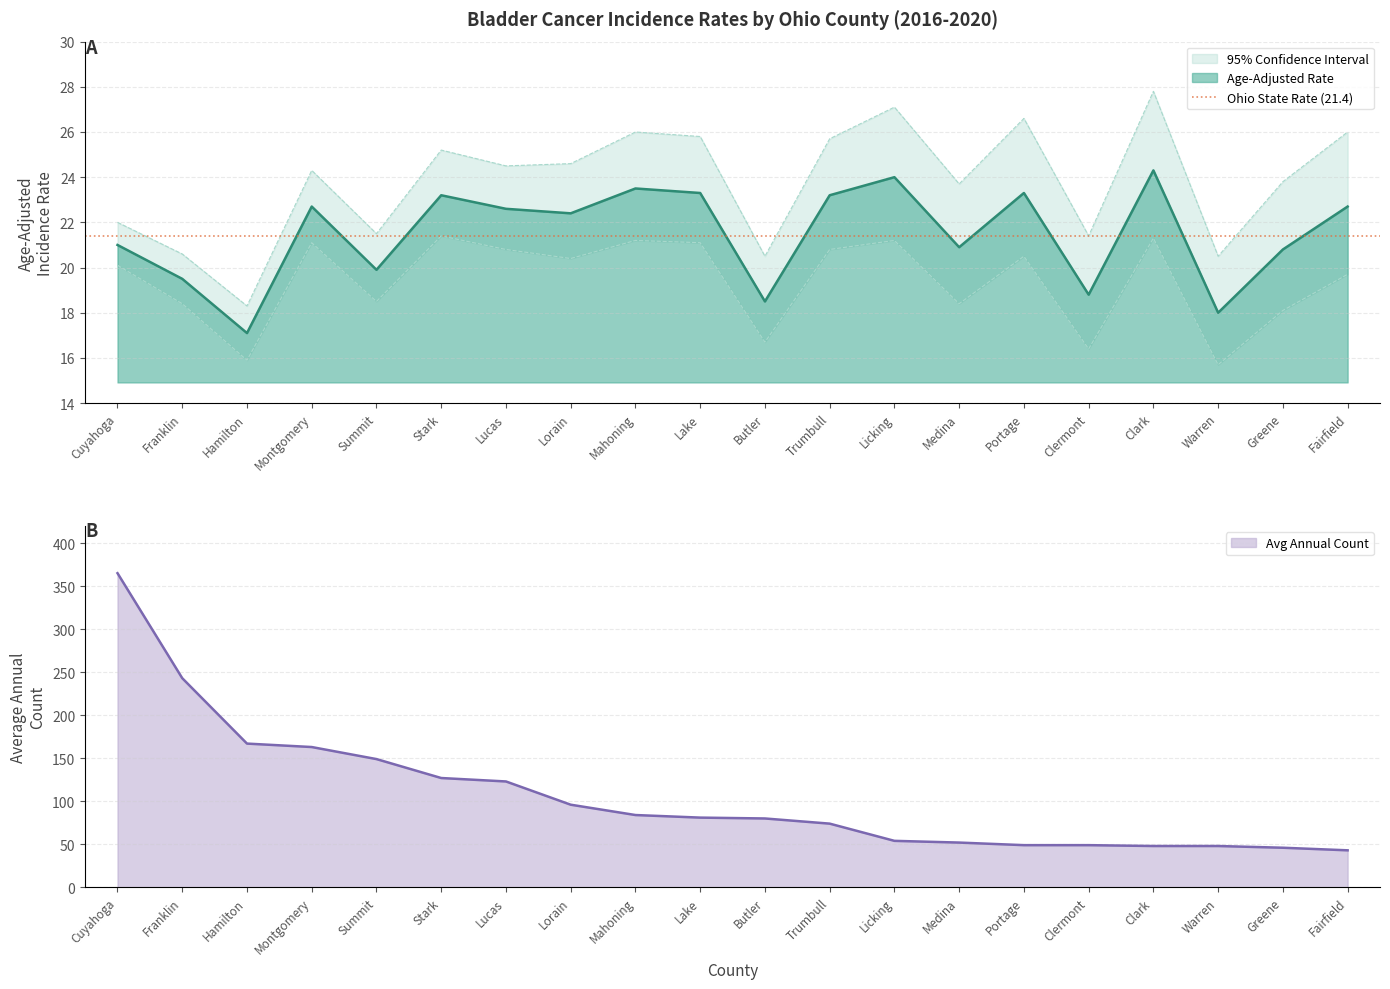

How many distinct data groups are displayed?

4